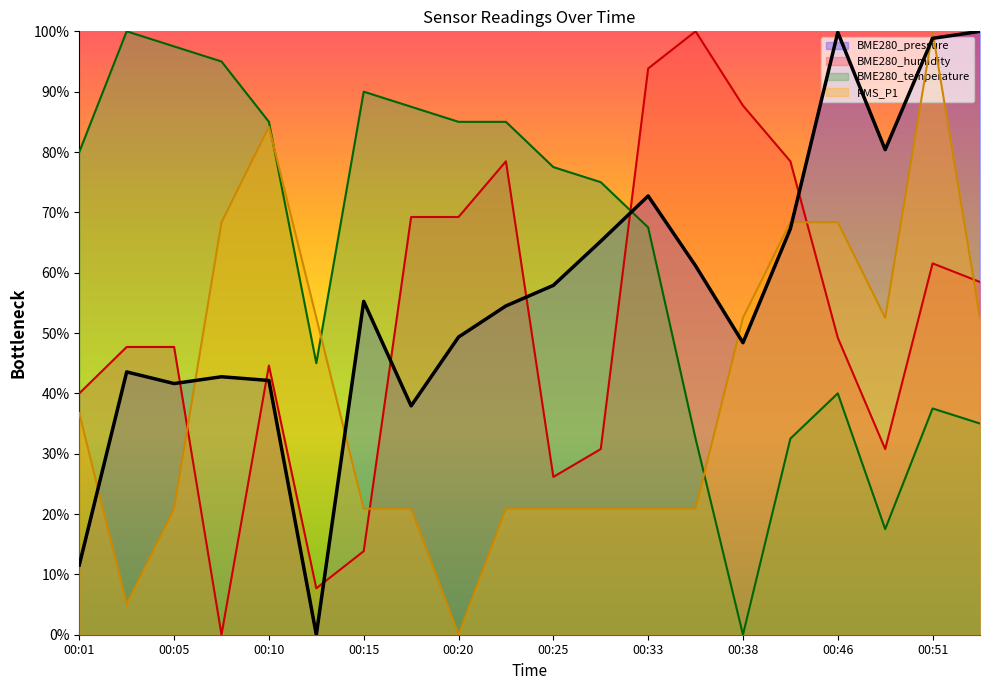

Is the value of BME280_pressure at 00:31 greater than the value of PMS_P1 at 00:38?

Yes